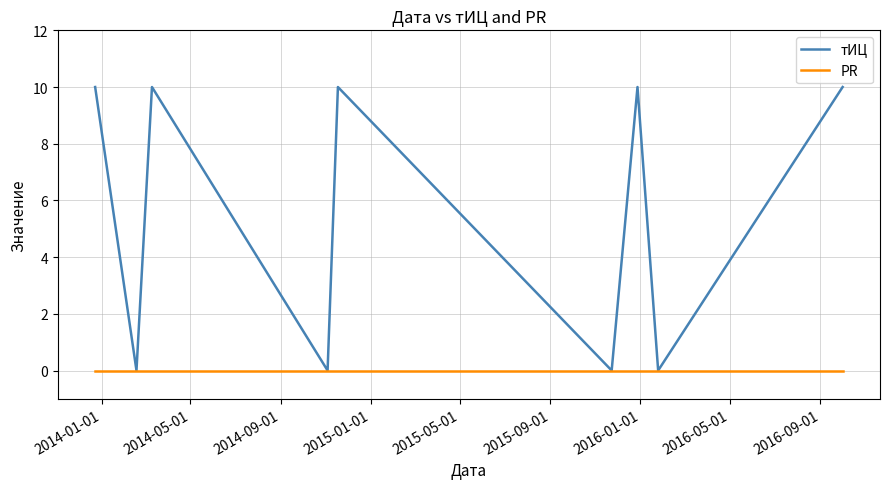

In тИЦ, how many points are lower than both neighbors (excluding endpoints)?

4